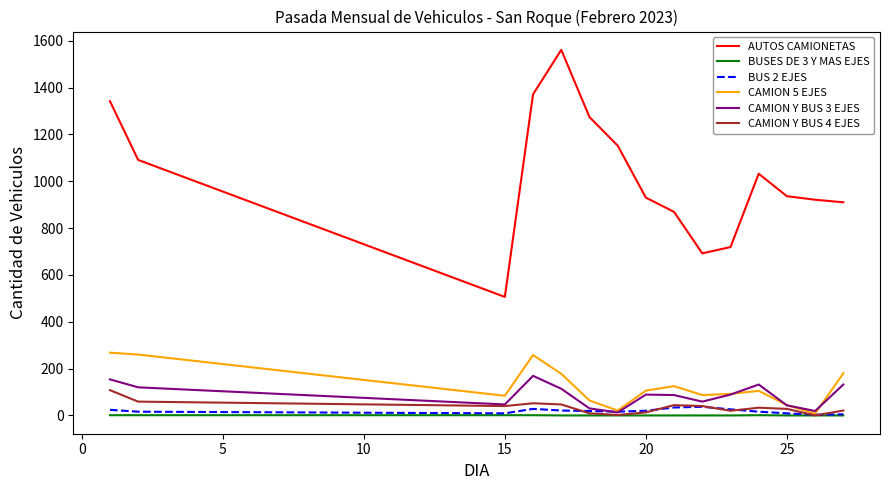

True or false: AUTOS CAMIONETAS and CAMION 5 EJES intersect in this chart.

False